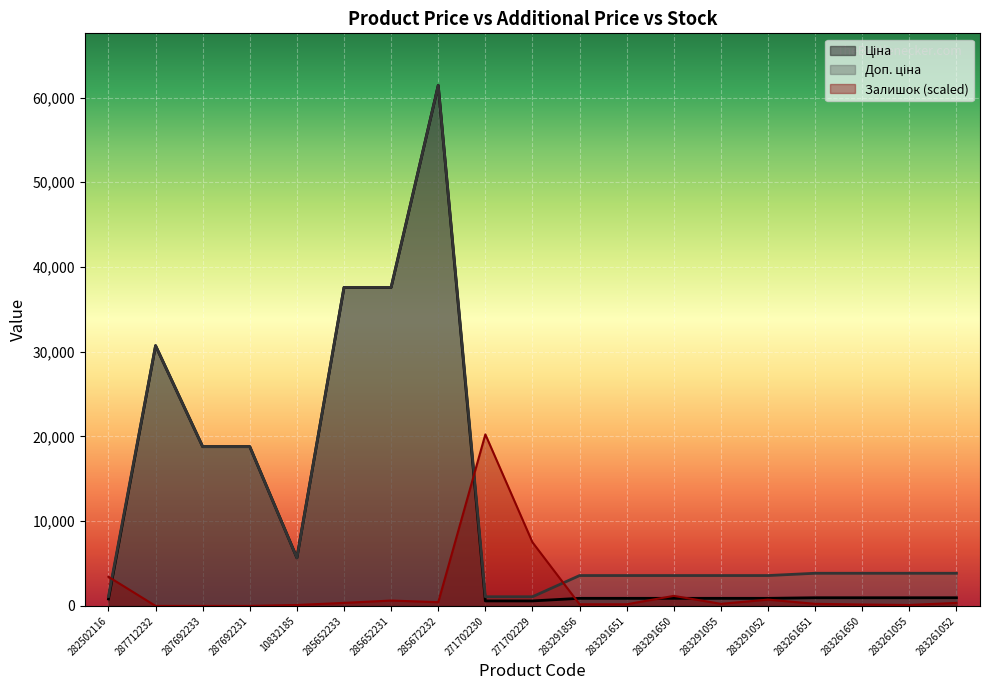

True or false: Доп. ціна and Ціна cross at least once.

False